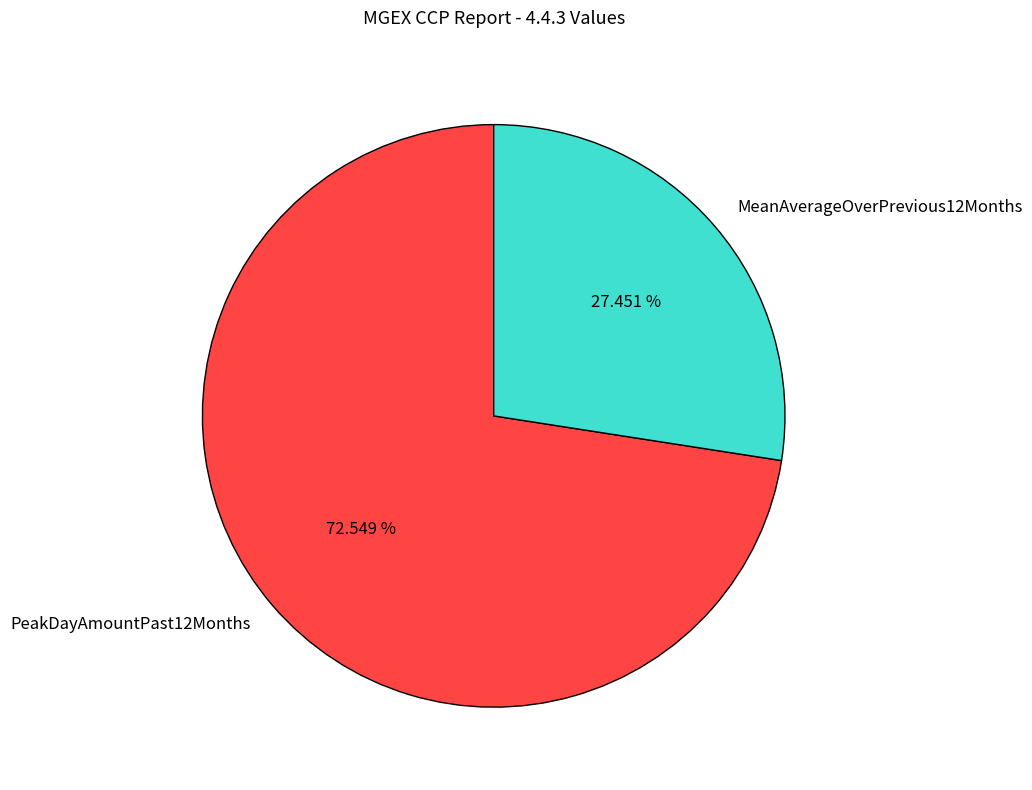

Does PeakDayAmountPast12Months account for over 50% of the chart?

Yes